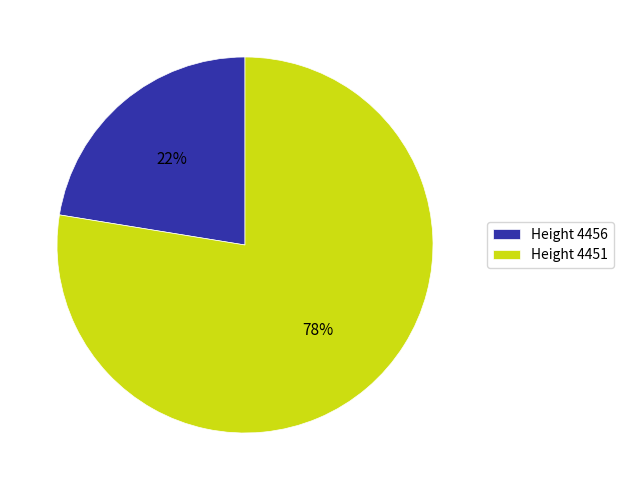

To the nearest percent, what is the average slice percentage?

50%